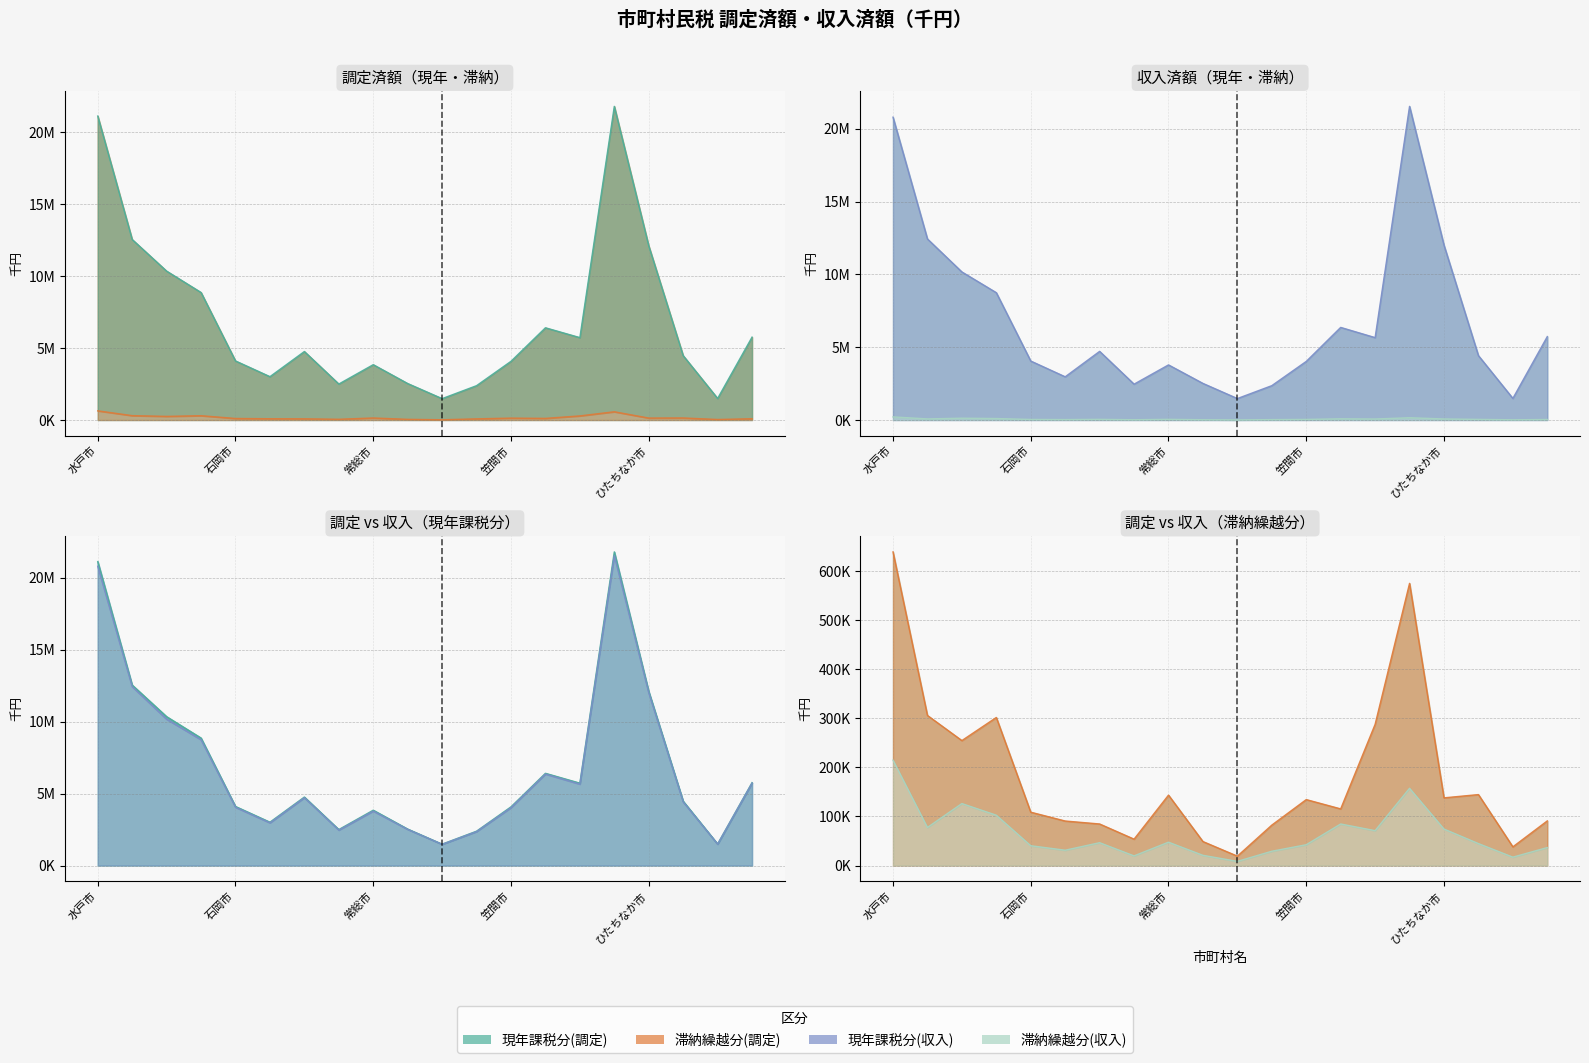

Which series has the largest range (max minus min)?

現年課税分(調定) (線)